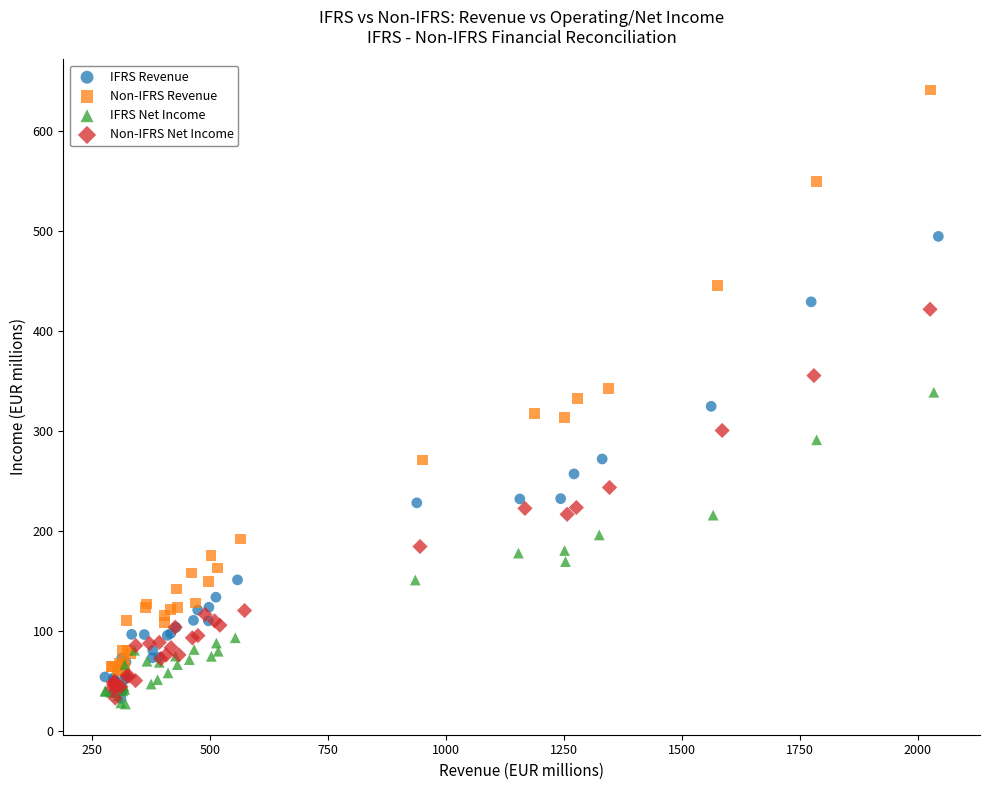

Which series reaches the maximum Y coordinate?

Non-IFRS Revenue